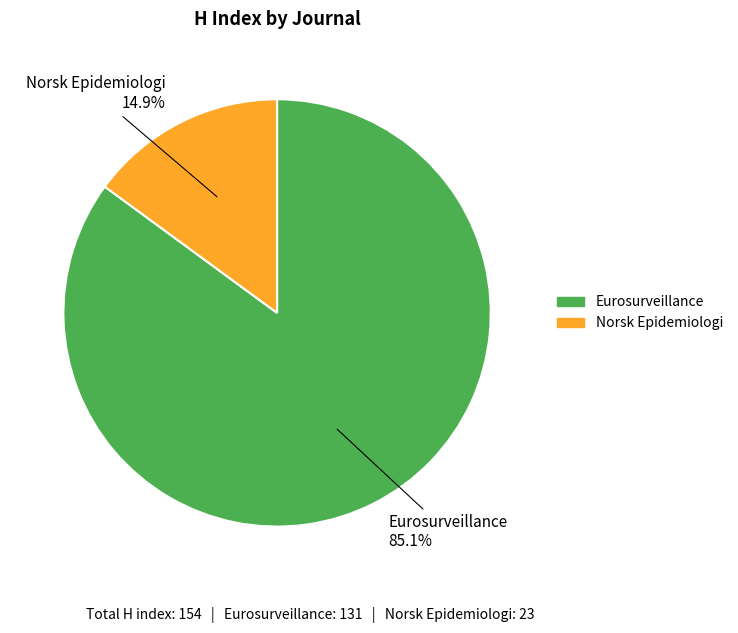

What percentage is the Norsk Epidemiologi slice, to the nearest percent?

15%